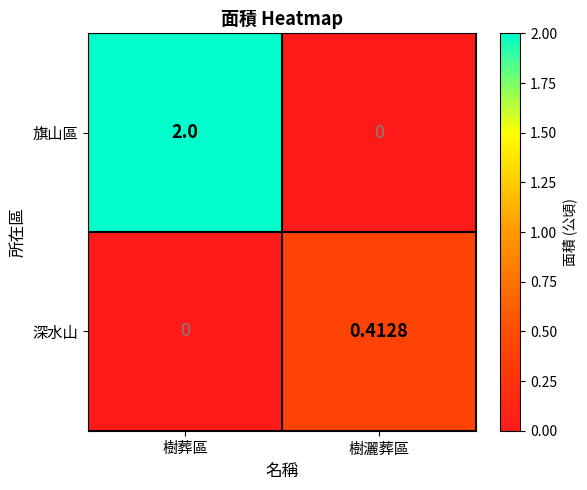

At which label is 深水山 closest to 0?

樹葬區